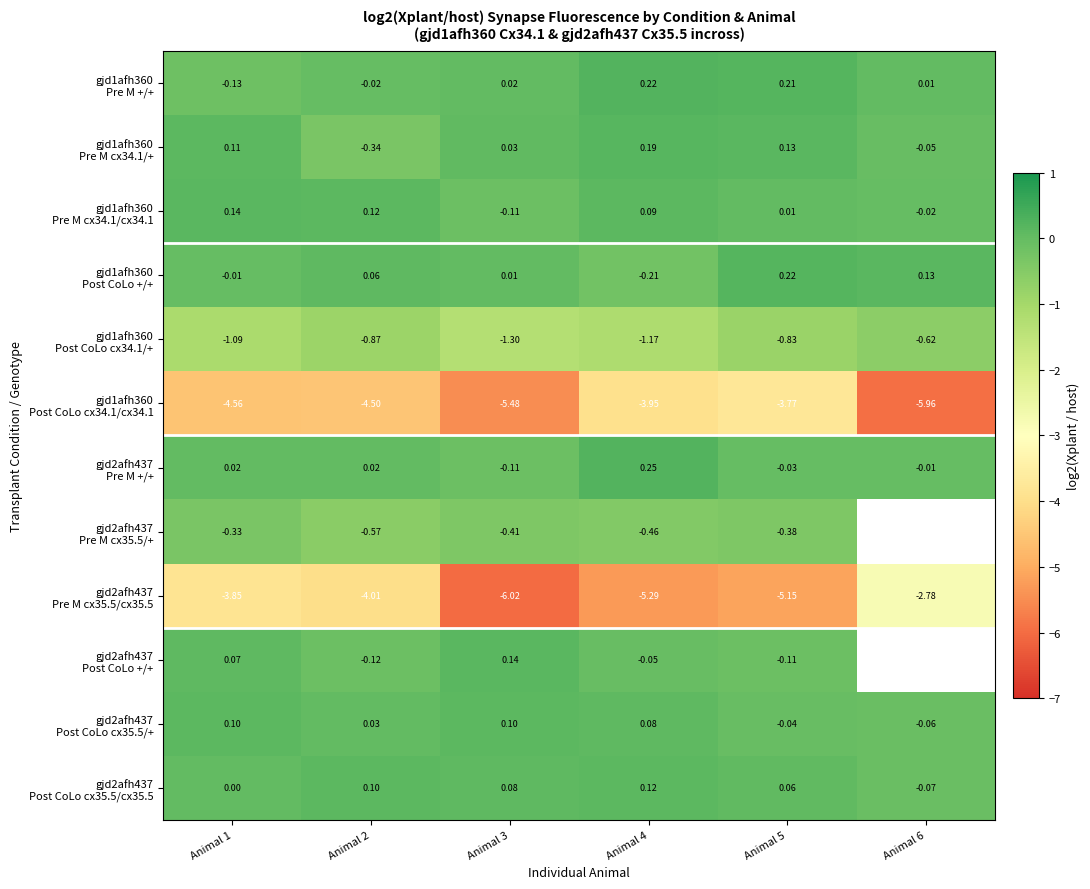

At how many categories does at least one series exceed -5?

6